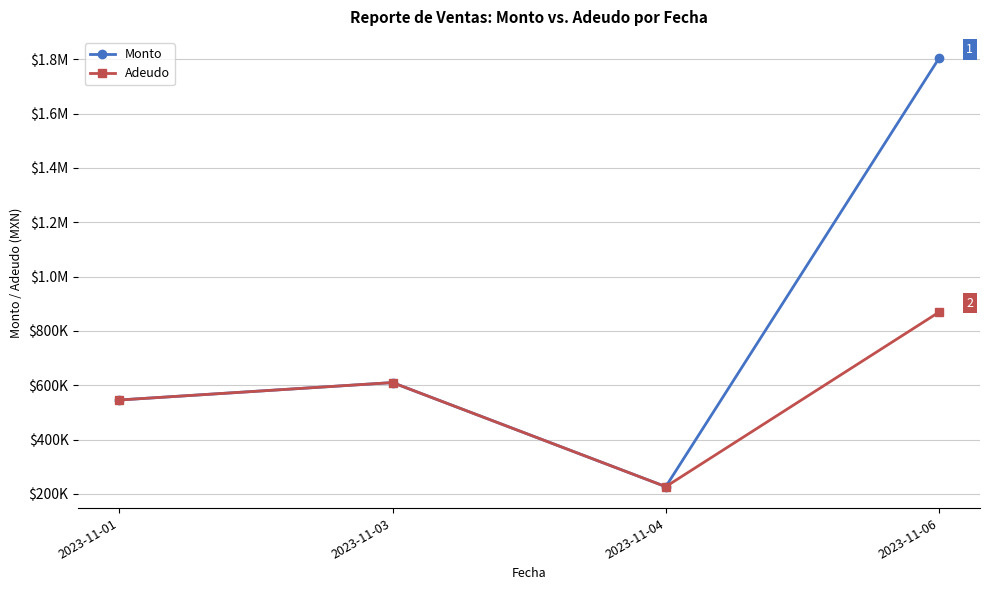

At which label is Adeudo closest to 548138?

2023-11-01